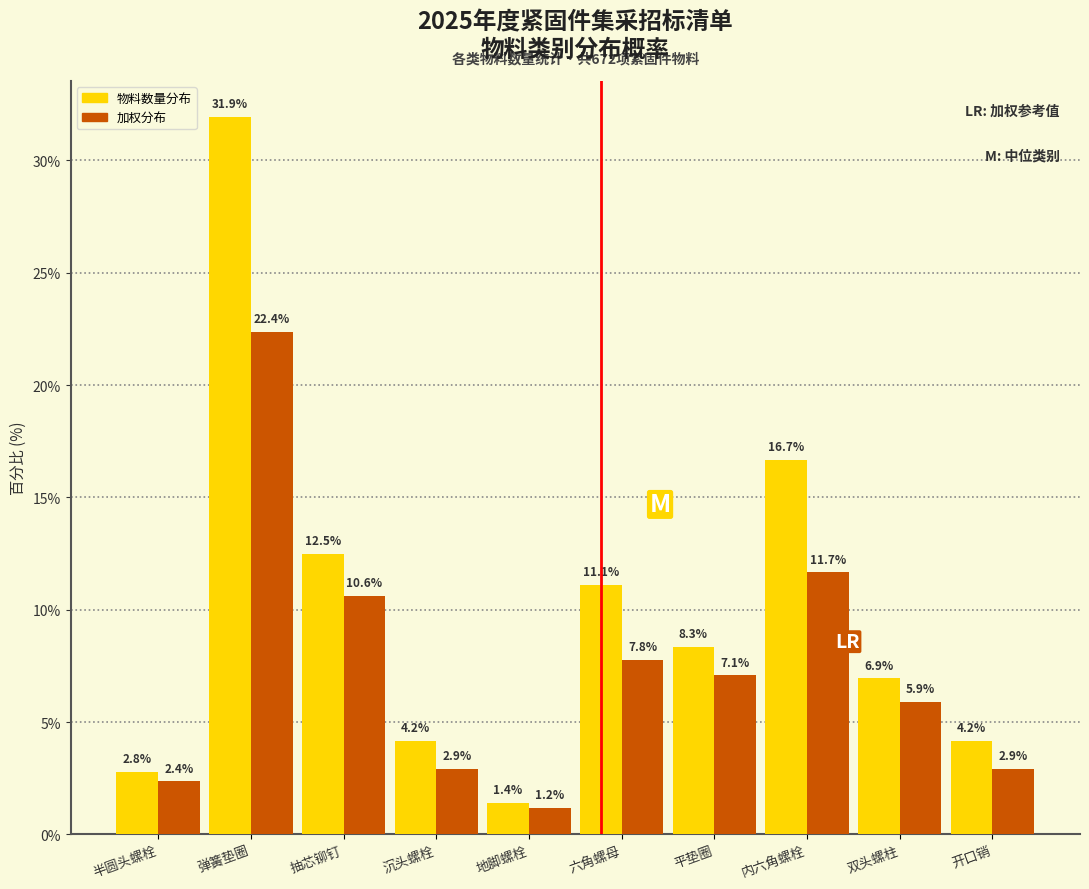

Reading right to left, list all the values displayed in this chart.

物料数量分布: 4.2	6.9	16.7	8.3	11.1	1.4	4.2	12.5	31.9	2.8
加权分布: 2.9	5.9	11.7	7.1	7.8	1.2	2.9	10.6	22.4	2.4